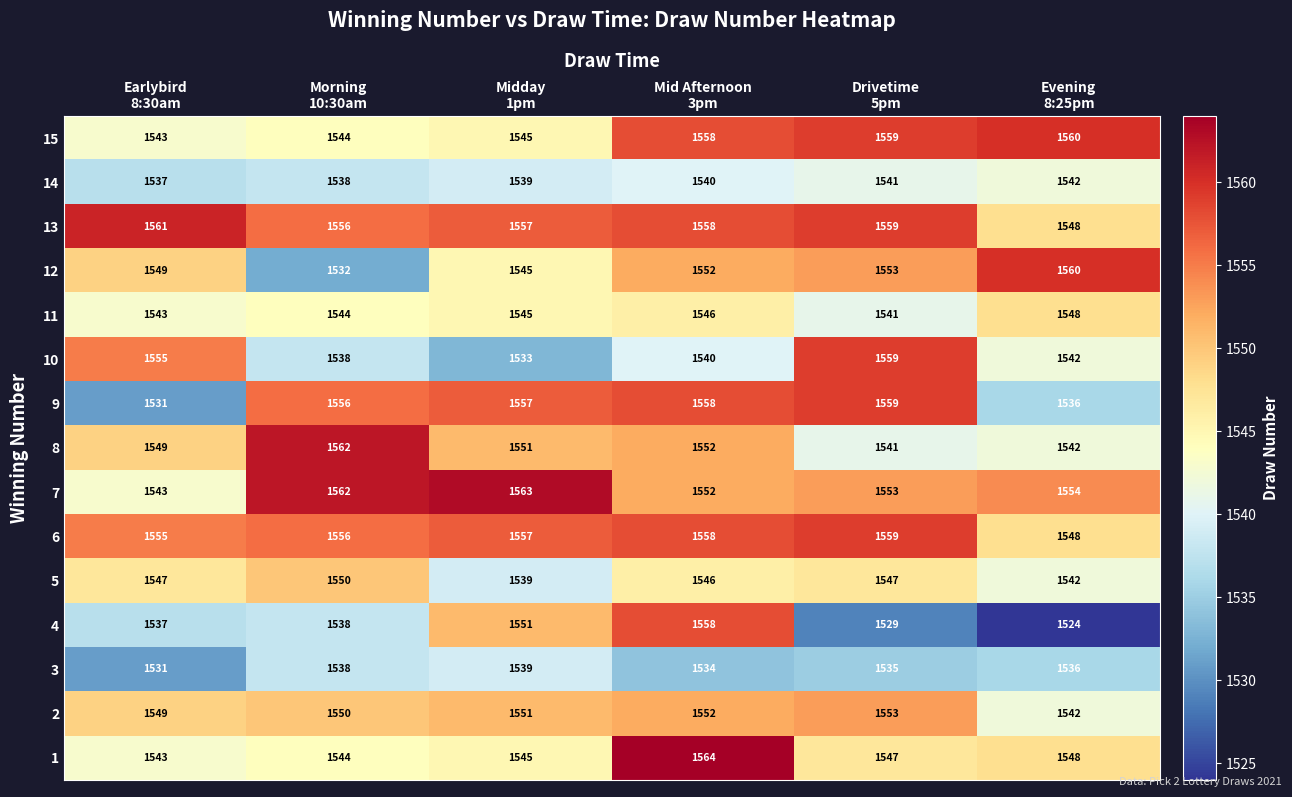

Which series has the largest total across all categories?

13